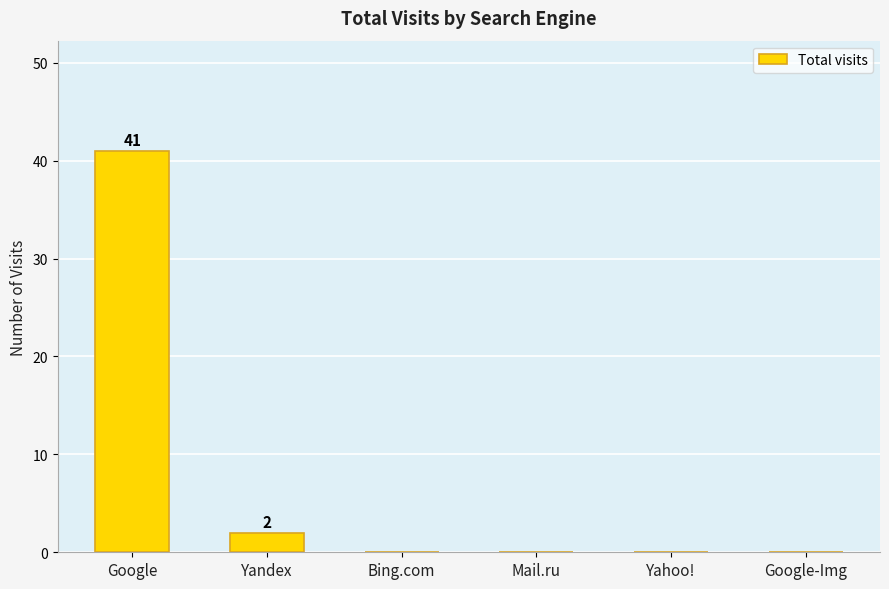

The value at Yahoo! is 13. True or false?

False